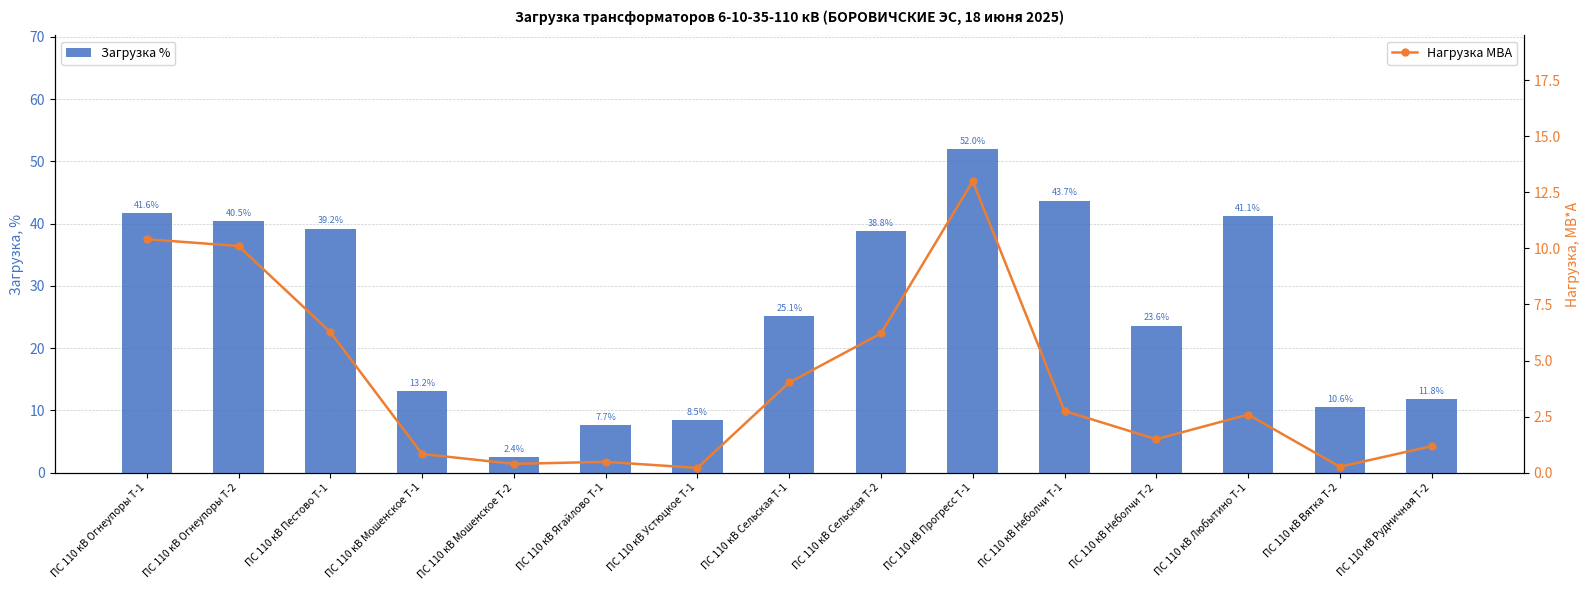

Is the value of Нагрузка МВА at ПС 110 кВ Рудничная Т-2 greater than the value of Загрузка % at ПС 110 кВ Ягайлово Т-1?

No